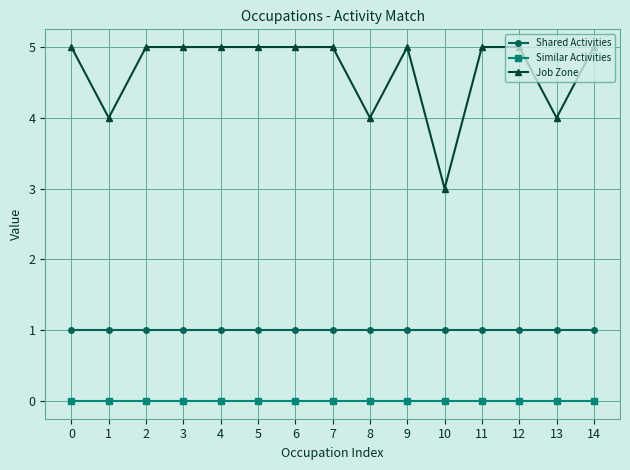

Rank the series by their maximum value, from highest to lowest.

Job Zone, Shared Activities, Similar Activities